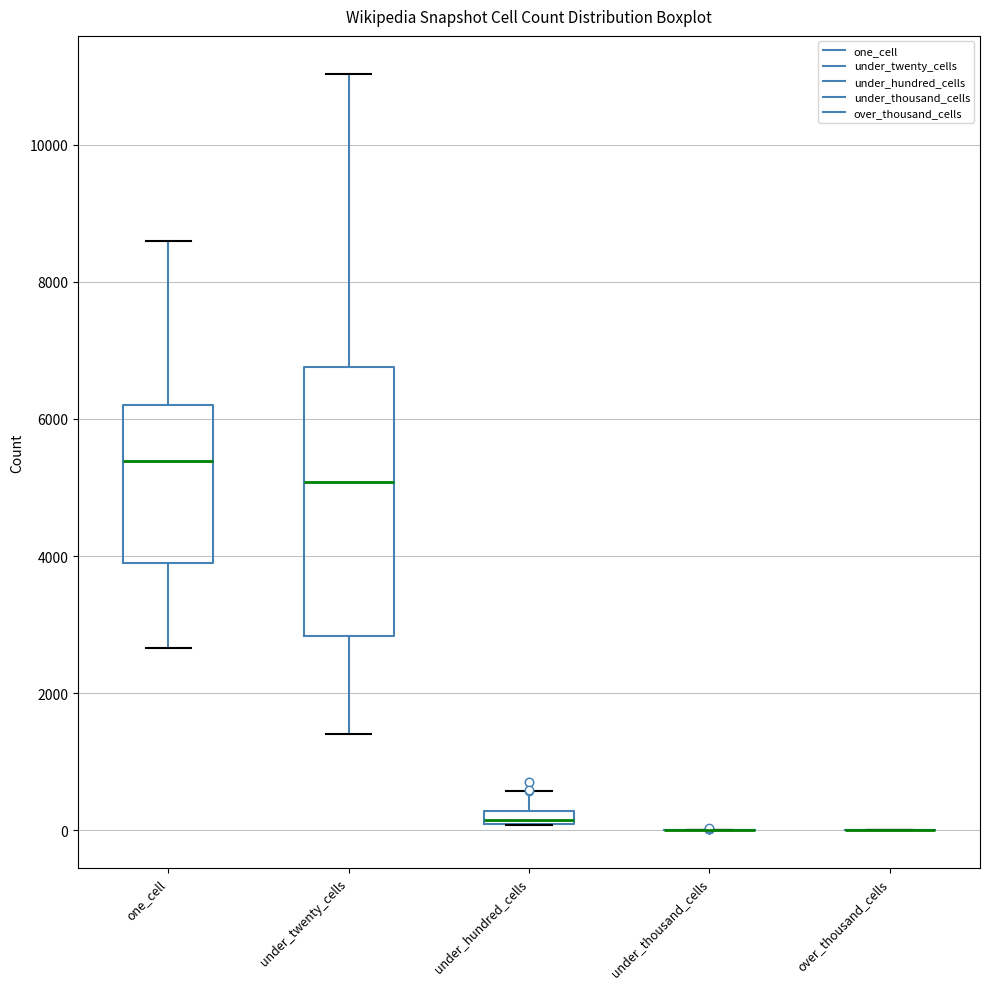

Comparing the boxes themselves (not the whiskers), which one is the tallest?

under_twenty_cells